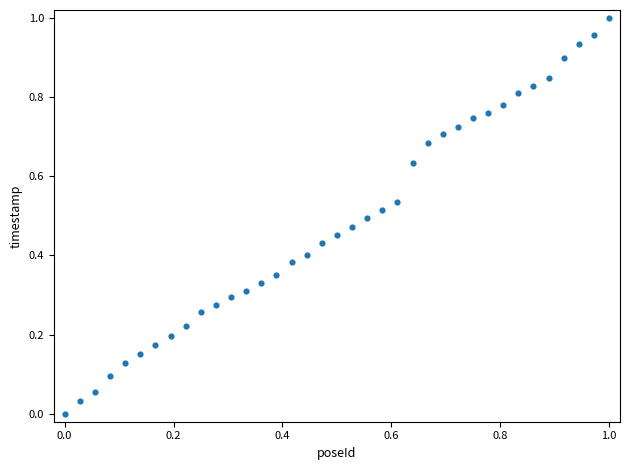

How many data points are displayed?

37